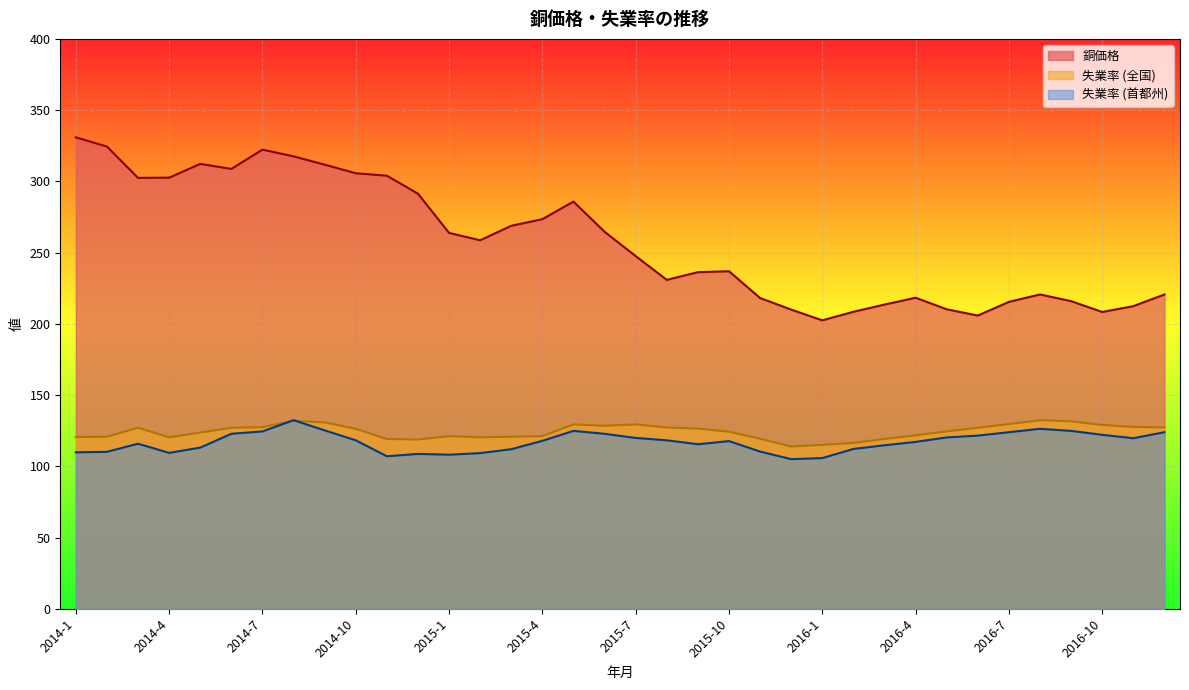

What is the maximum value shown in the chart?

330.9